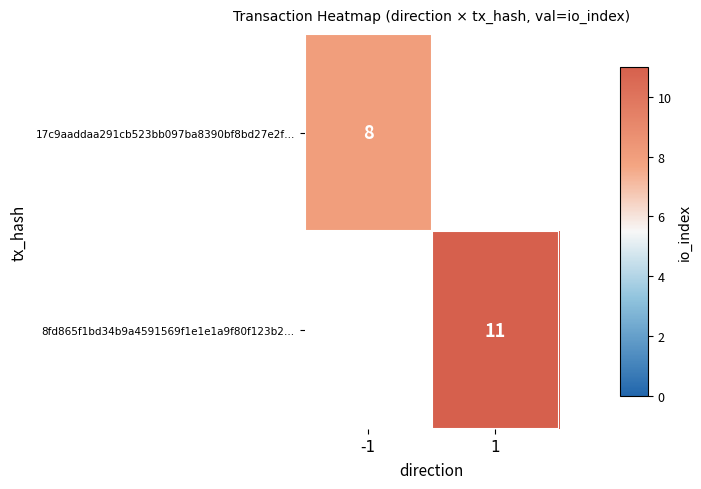

At which category does the chart reach its minimum across all series?

-1